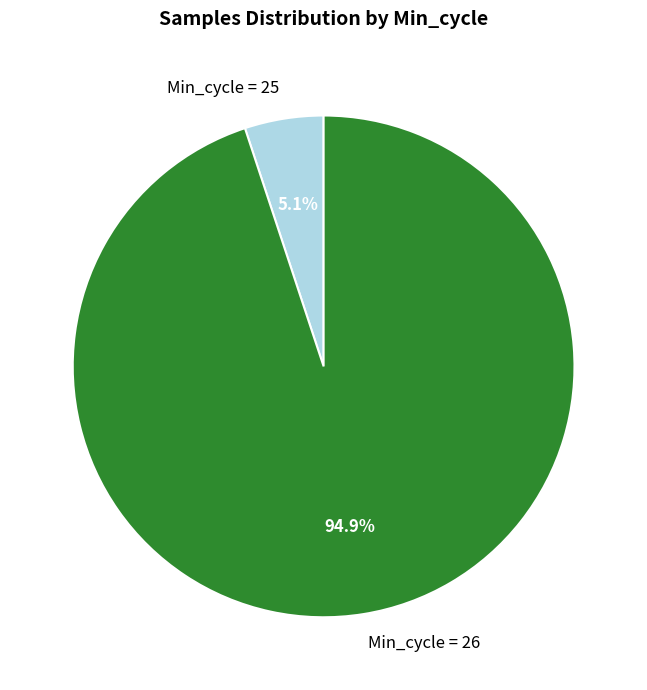

Which slice represents more than half of the pie?

Min_cycle = 26